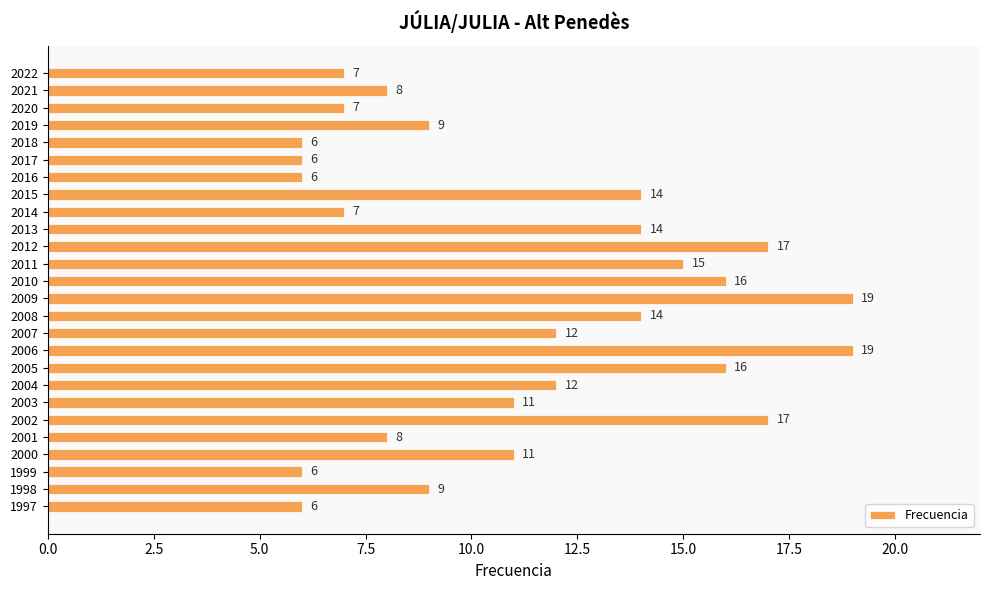

Is it true that the value at 2018 is 6?

True